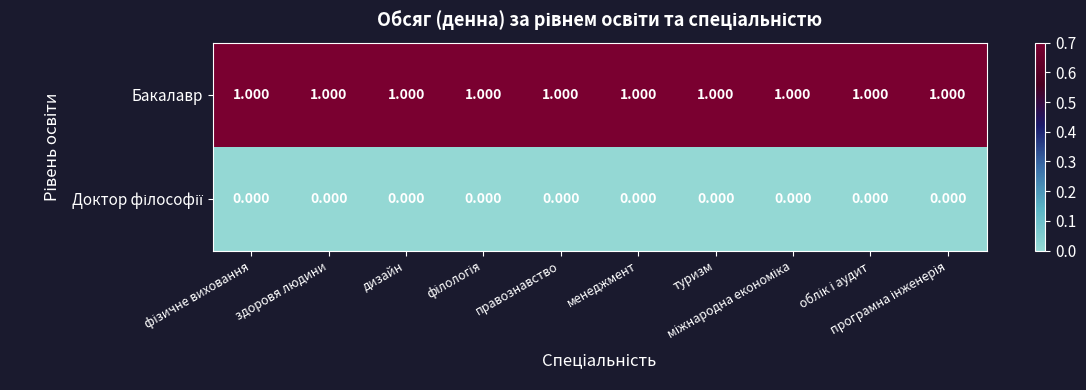

Which series has the largest total across all categories?

Бакалавр